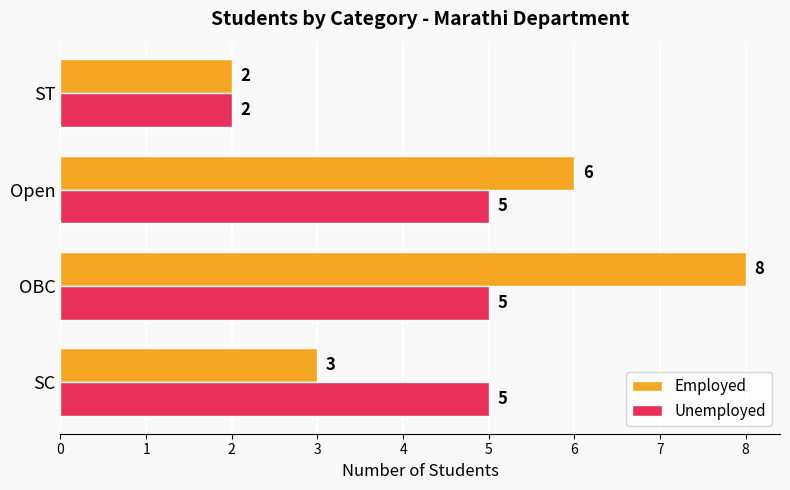

How many Employed values are between 3 and 8?

3